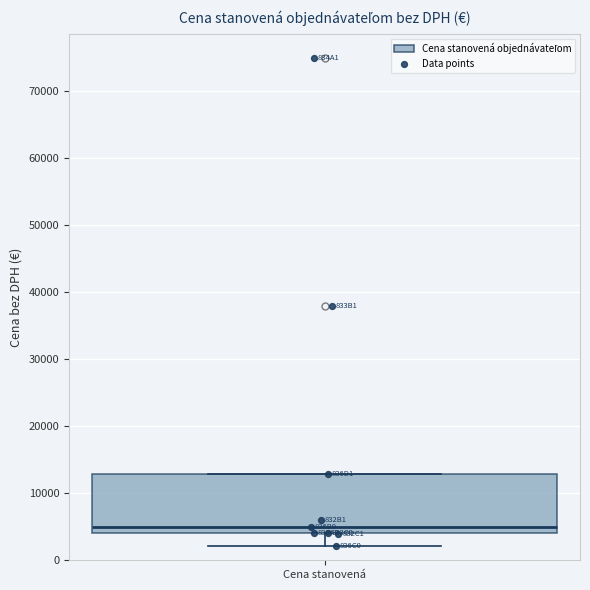

Transcribe this box plot: give where the median line is, the range the box spans, and where the two whiskers end, as read against the y-axis. The values are not printed on the chart, so give them approximately, as read against the axis.

median 5000, box 4000 to 13000, whiskers 2000 to 13000